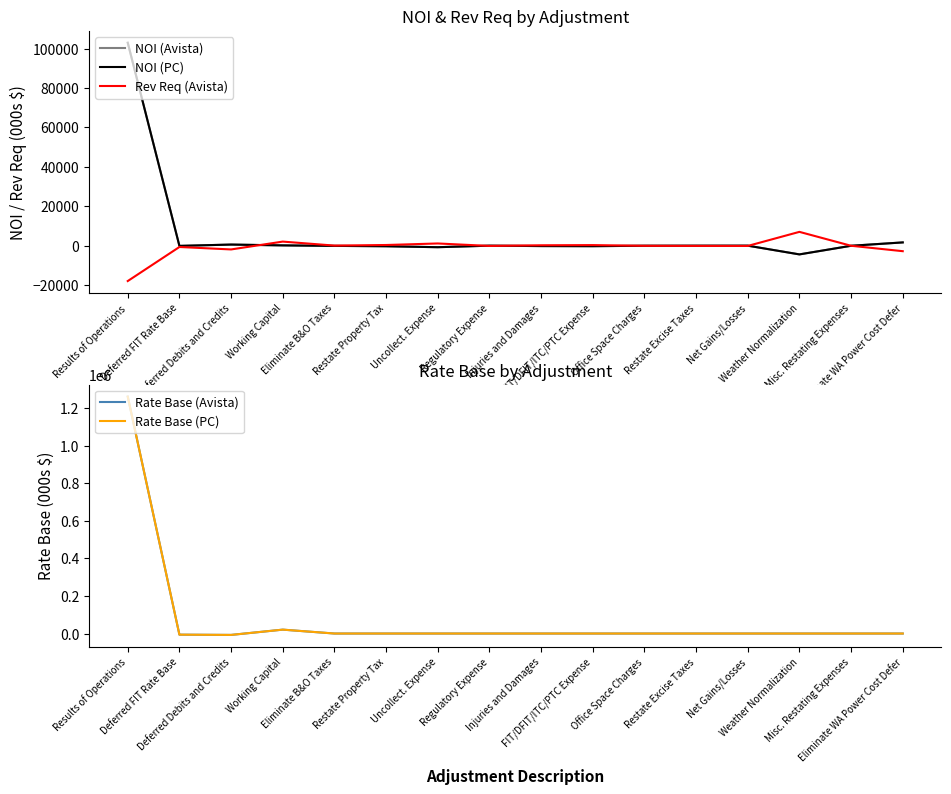

Which category has the lowest value in the Rev Req (Avista) series?

Results of Operations